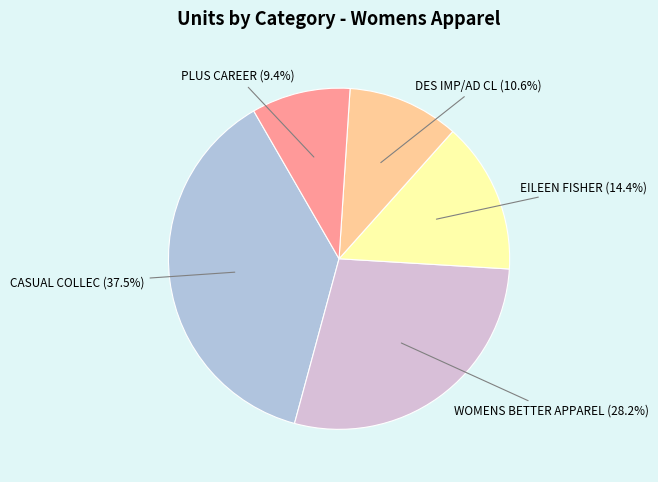

Approximately how many times larger is the value at DES IMP/AD CL compared to PLUS CAREER?

1.1